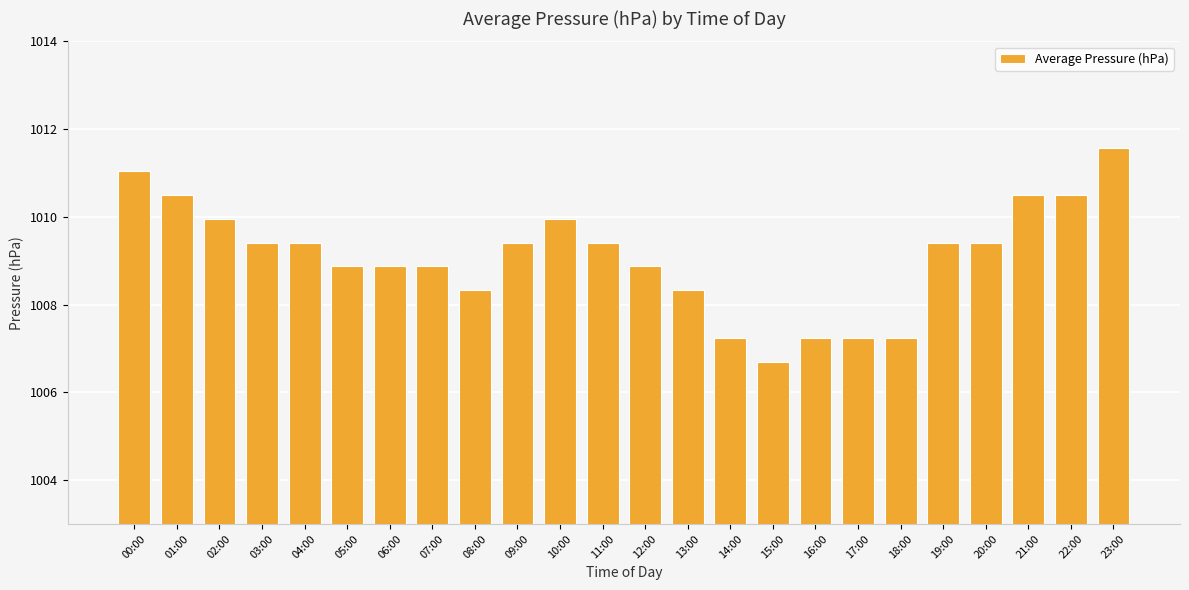

What is the sum of the values at 02:00 and 06:00?

2018.8